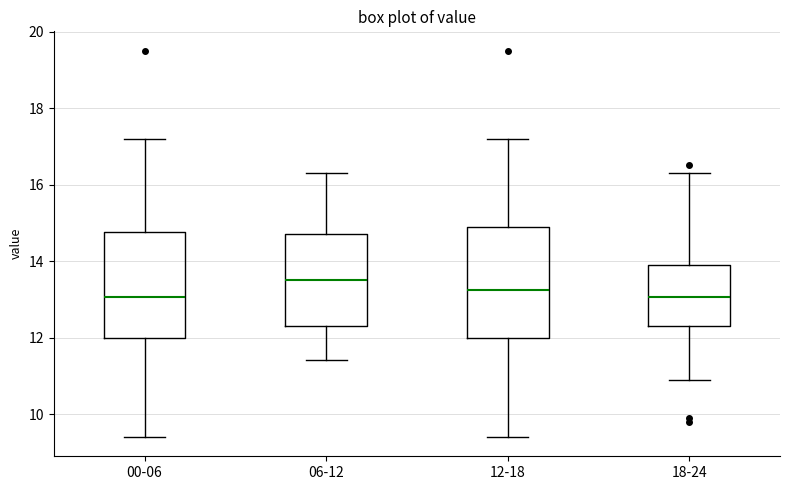

Reading left to right, read every box against the y-axis: the position of its median line, the range the box covers, and the ends of its whiskers. The values are not printed on the chart, so give them approximately, as read against the axis.

00-06: median 13.0, box 12.0 to 14.8, whiskers 9.4 to 17.2
06-12: median 13.6, box 12.4 to 14.8, whiskers 11.4 to 16.4
12-18: median 13.2, box 12.0 to 15.0, whiskers 9.4 to 17.2
18-24: median 13.0, box 12.4 to 14.0, whiskers 11.0 to 16.4